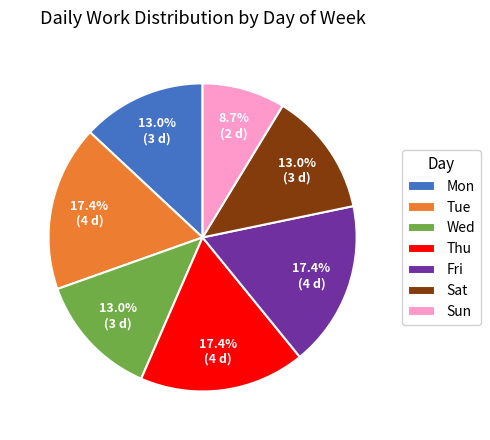

Is Sat the majority of the pie?

No